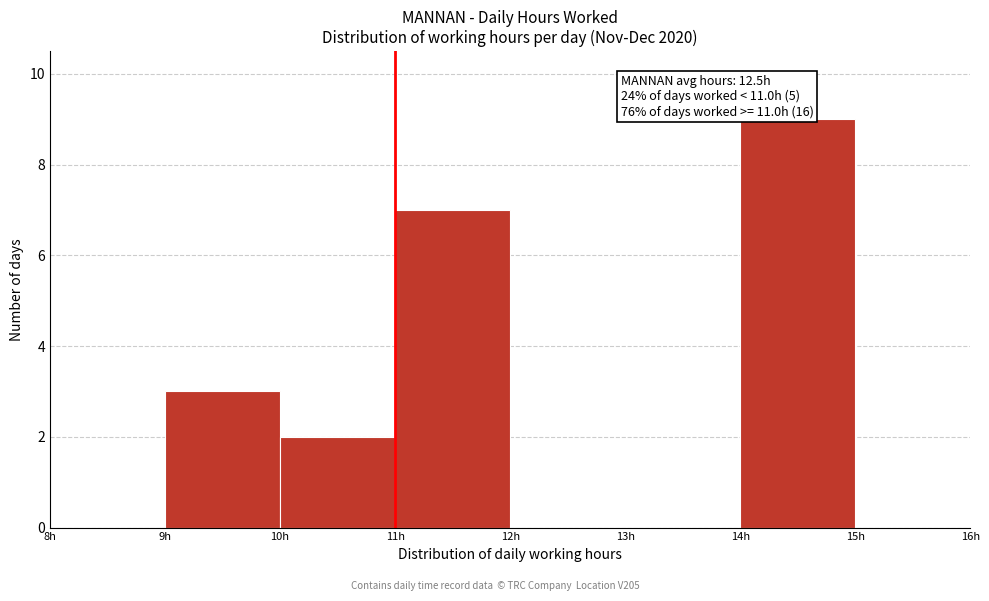

Over which range of the x-axis is the bar tallest?

14 to 15